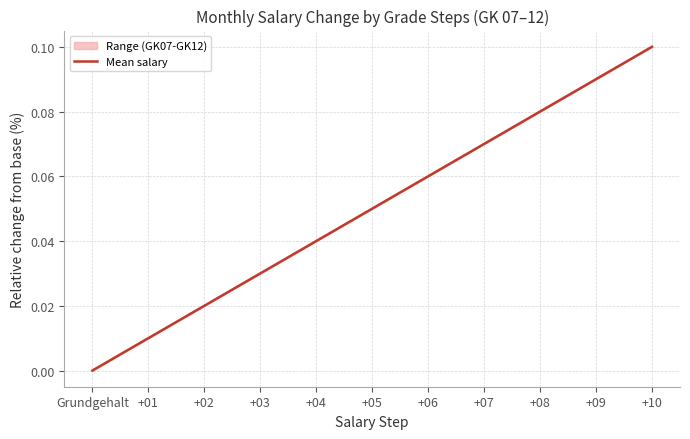

True or false: the data has more than 2 interior local peaks.

False